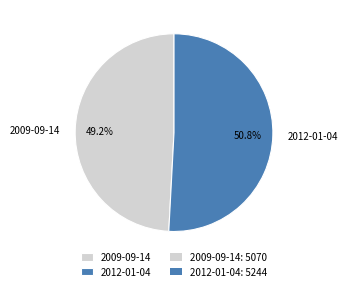

Approximately how many times larger is the value at 2009-09-14 compared to 2012-01-04?

1.0